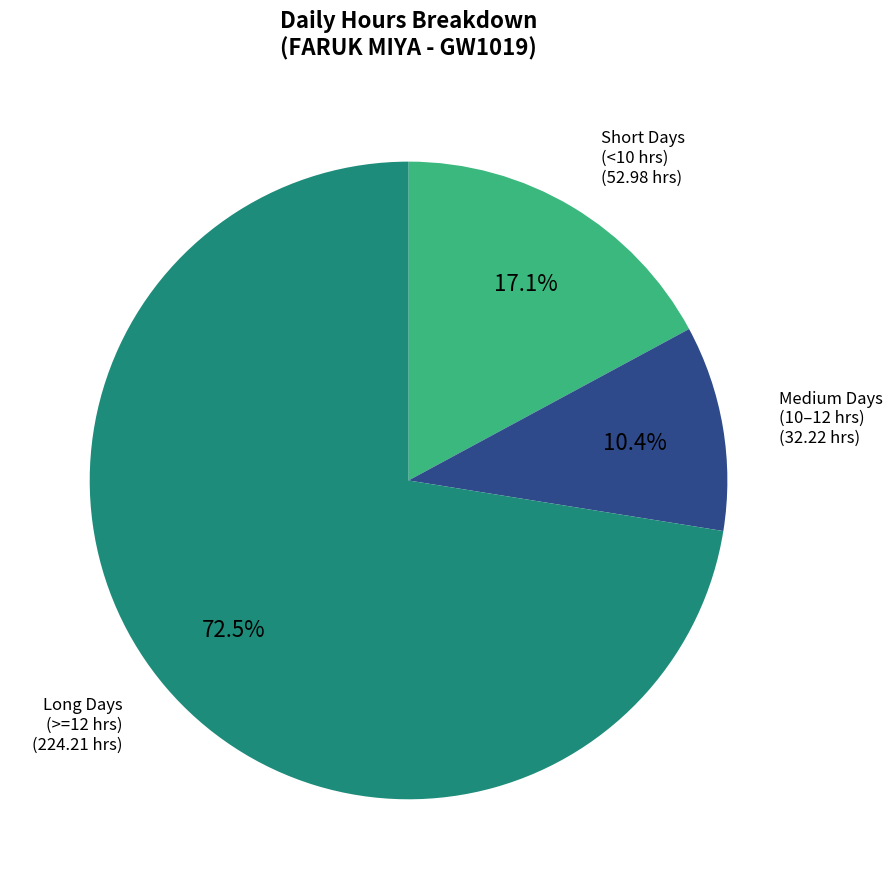

Is there any slice that represents more than half of the pie?

Yes